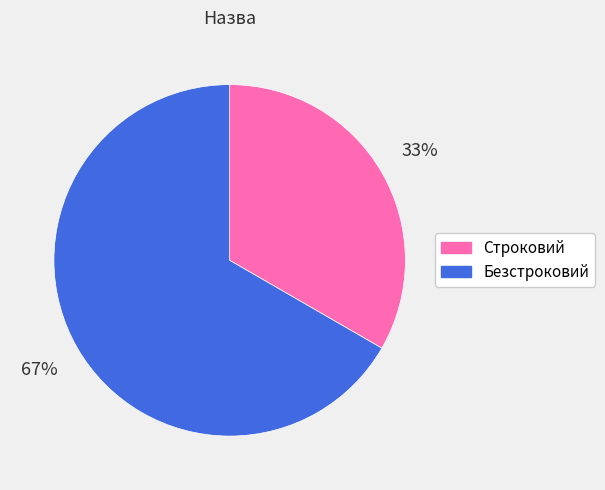

Between Строковий and Безстроковий, which is larger?

Безстроковий